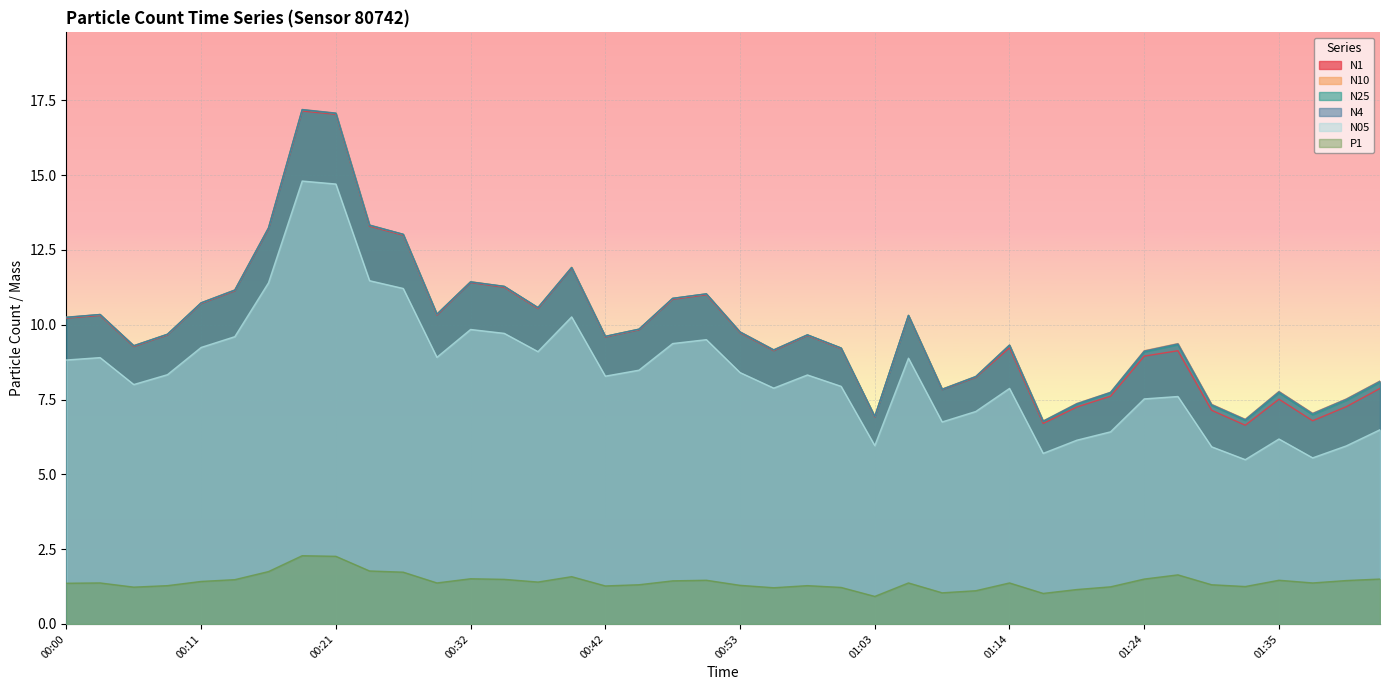

List the labels in order of N4 value, largest first.

00:18, 00:21, 00:24, 00:16, 00:26, 00:40, 00:32, 00:34, 00:13, 00:50, 00:48, 00:11, 00:37, 00:29, 00:03, 01:06, 00:00, 00:45, 00:53, 00:08, 00:58, 00:42, 01:27, 01:14, 00:05, 01:01, 00:55, 01:24, 01:11, 01:42, 01:08, 01:35, 01:21, 01:40, 01:19, 01:29, 01:37, 01:03, 01:32, 01:16